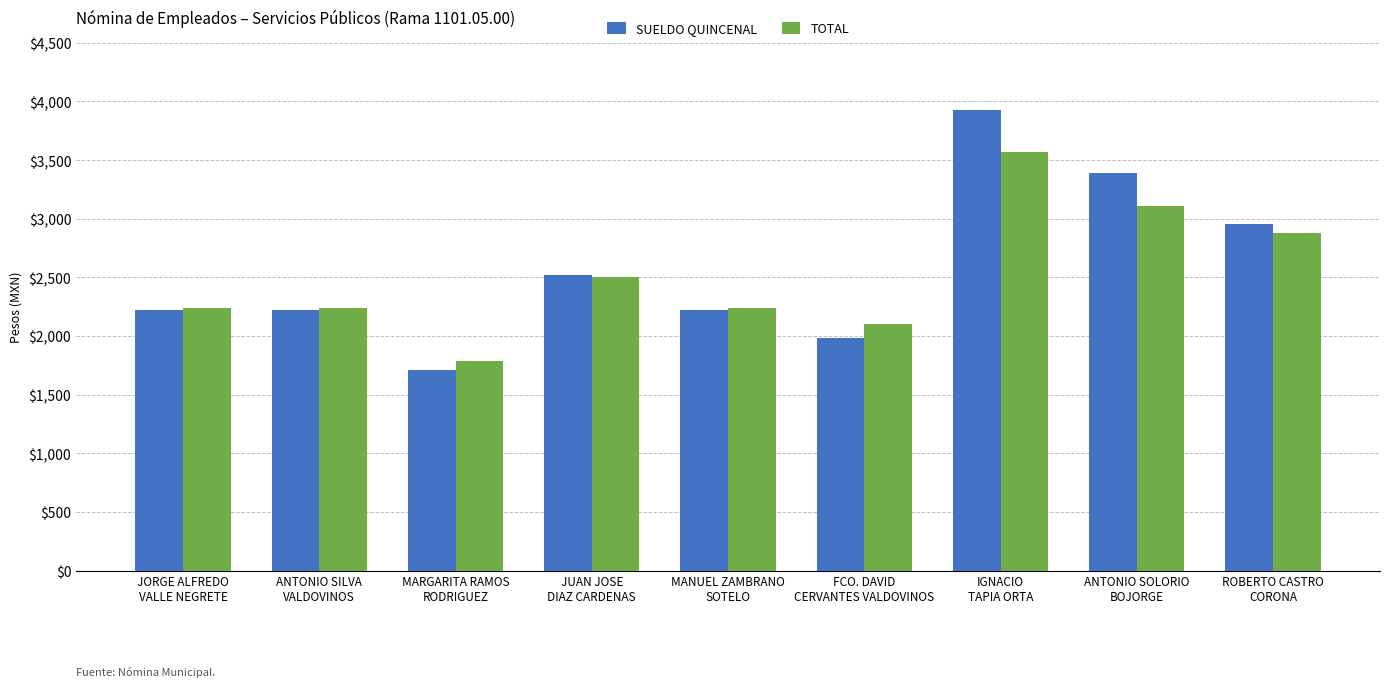

Reading left to right, list all the values displayed in this chart.

SUELDO QUINCENAL: JORGE ALFREDO
VALLE NEGRETE=2220	ANTONIO SILVA
VALDOVINOS=2220	MARGARITA RAMOS
RODRIGUEZ=1710	JUAN JOSE
DIAZ CARDENAS=2520	MANUEL ZAMBRANO
SOTELO=2220	FCO. DAVID
CERVANTES VALDOVINOS=1980	IGNACIO
TAPIA ORTA=3930	ANTONIO SOLORIO
BOJORGE=3390	ROBERTO CASTRO
CORONA=2955
TOTAL: JORGE ALFREDO
VALLE NEGRETE=2235	ANTONIO SILVA
VALDOVINOS=2235	MARGARITA RAMOS
RODRIGUEZ=1785	JUAN JOSE
DIAZ CARDENAS=2505	MANUEL ZAMBRANO
SOTELO=2235	FCO. DAVID
CERVANTES VALDOVINOS=2100	IGNACIO
TAPIA ORTA=3570	ANTONIO SOLORIO
BOJORGE=3105	ROBERTO CASTRO
CORONA=2880